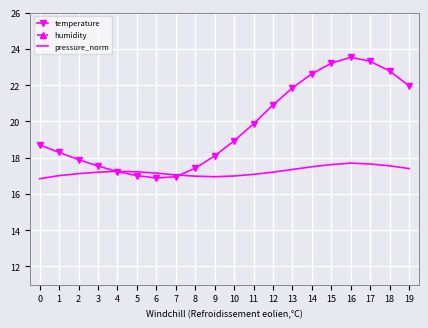

Reading left to right, transcribe all the data shown in this chart.

temperature: 0=18.7	1=18.3	2=17.9	3=17.5	4=17.2	5=17.0	6=16.9	7=16.9	8=17.4	9=18.1	10=18.9	11=19.9	12=20.9	13=21.9	14=22.6	15=23.2	16=23.5	17=23.3	18=22.8	19=21.9
humidity: 0=37.3	1=36.7	2=36.5	3=36.2	4=36.0	5=35.9	6=35.7	7=35.6	8=35.8	9=36.1	10=36.5	11=37.0	12=37.5	13=37.9	14=38.1	15=38.3	16=38.4	17=38.4	18=38.2	19=38.0
pressure_norm: 0=16.8	1=17.0	2=17.1	3=17.2	4=17.2	5=17.2	6=17.1	7=17.1	8=17.0	9=16.9	10=17.0	11=17.1	12=17.2	13=17.4	14=17.5	15=17.6	16=17.7	17=17.6	18=17.6	19=17.4